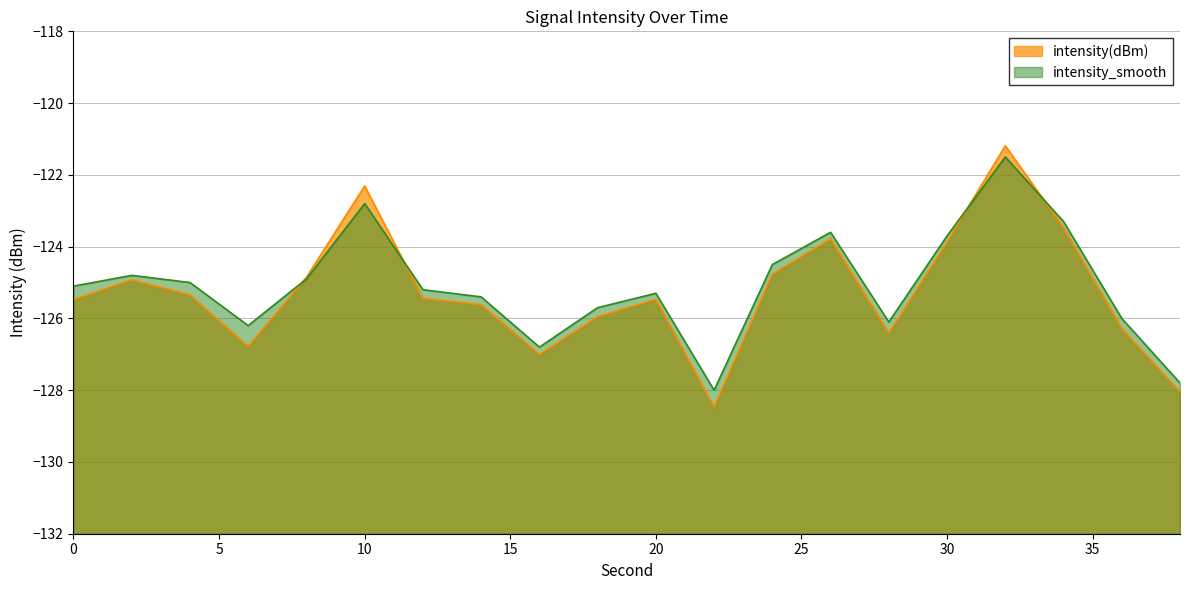

What is the value of the intensity_smooth point at the 14th from the left?

-123.6